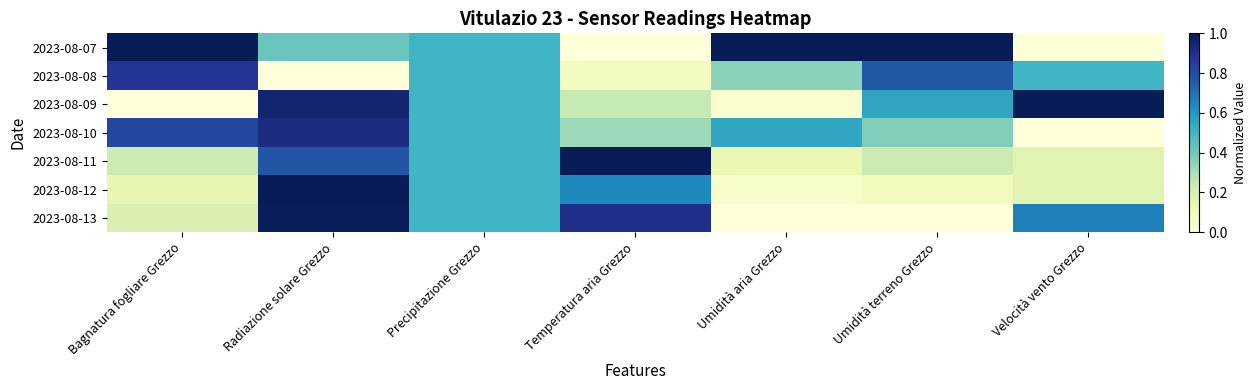

Reading left to right, what are all the values shown in this chart?

2023-08-07: Bagnatura fogliare Grezzo=1.0	Radiazione solare Grezzo=0.4	Precipitazione Grezzo=0.5	Temperatura aria Grezzo=0.0	Umidità aria Grezzo=1.0	Umidità terreno Grezzo=1.0	Velocità vento Grezzo=0.0
2023-08-08: Bagnatura fogliare Grezzo=0.9	Radiazione solare Grezzo=0.0	Precipitazione Grezzo=0.5	Temperatura aria Grezzo=0.1	Umidità aria Grezzo=0.4	Umidità terreno Grezzo=0.8	Velocità vento Grezzo=0.5
2023-08-09: Bagnatura fogliare Grezzo=0.0	Radiazione solare Grezzo=0.9	Precipitazione Grezzo=0.5	Temperatura aria Grezzo=0.2	Umidità aria Grezzo=0.0	Umidità terreno Grezzo=0.6	Velocità vento Grezzo=1.0
2023-08-10: Bagnatura fogliare Grezzo=0.8	Radiazione solare Grezzo=0.9	Precipitazione Grezzo=0.5	Temperatura aria Grezzo=0.3	Umidità aria Grezzo=0.6	Umidità terreno Grezzo=0.4	Velocità vento Grezzo=0.0
2023-08-11: Bagnatura fogliare Grezzo=0.2	Radiazione solare Grezzo=0.8	Precipitazione Grezzo=0.5	Temperatura aria Grezzo=1.0	Umidità aria Grezzo=0.1	Umidità terreno Grezzo=0.2	Velocità vento Grezzo=0.2
2023-08-12: Bagnatura fogliare Grezzo=0.1	Radiazione solare Grezzo=1.0	Precipitazione Grezzo=0.5	Temperatura aria Grezzo=0.6	Umidità aria Grezzo=0.0	Umidità terreno Grezzo=0.1	Velocità vento Grezzo=0.2
2023-08-13: Bagnatura fogliare Grezzo=0.2	Radiazione solare Grezzo=1.0	Precipitazione Grezzo=0.5	Temperatura aria Grezzo=0.9	Umidità aria Grezzo=0.0	Umidità terreno Grezzo=0.0	Velocità vento Grezzo=0.7